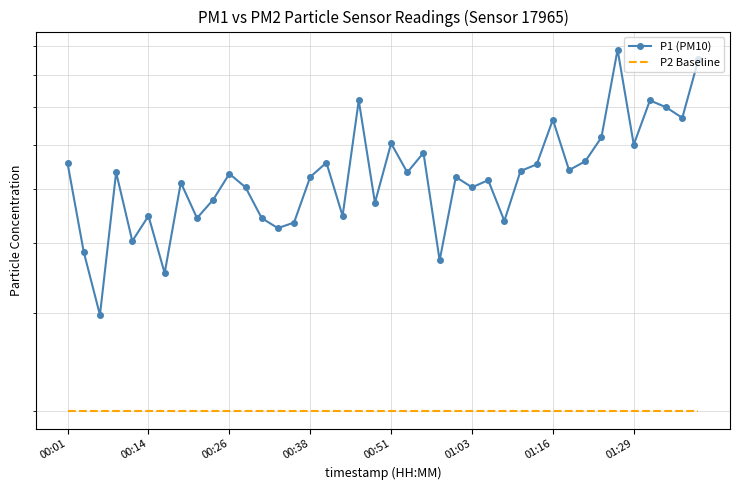

Is this an area chart (filled region under the line)?

No